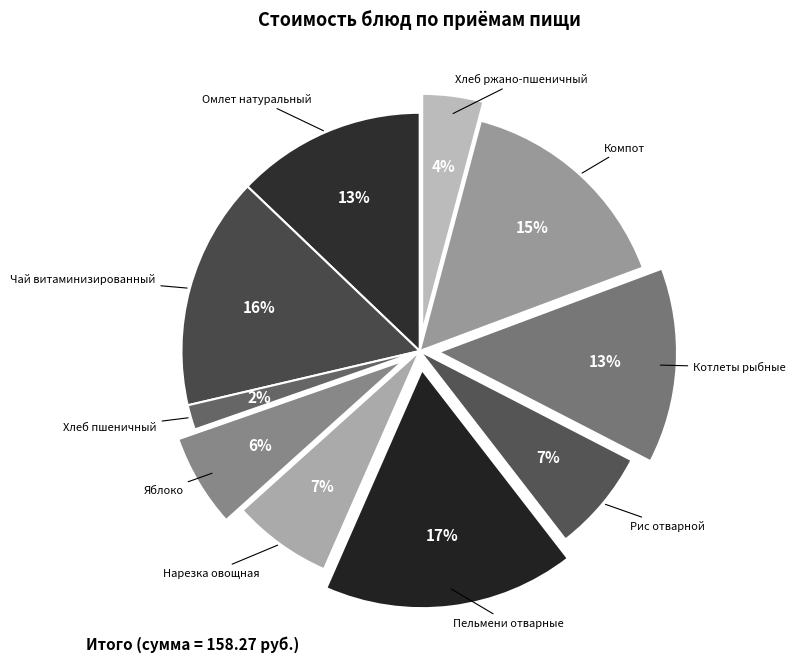

The Хлеб пшеничный slice represents 2% of the pie. True or false?

True